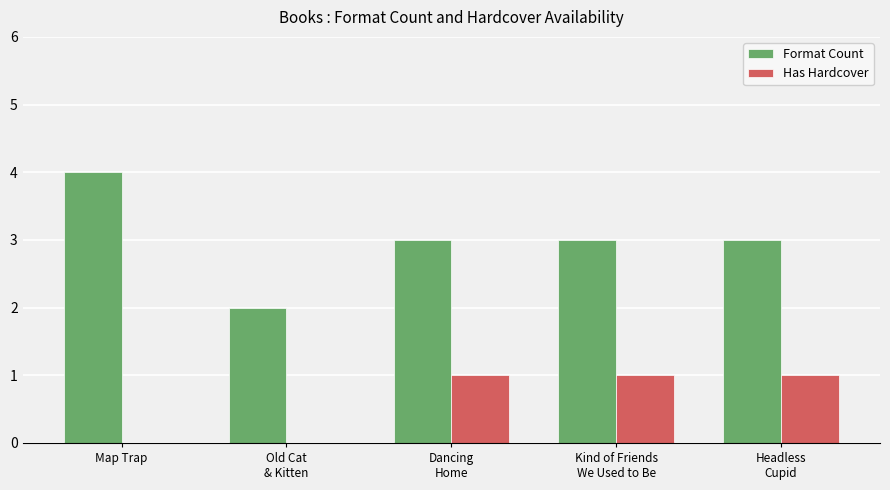

How many groups of bars are there?

5